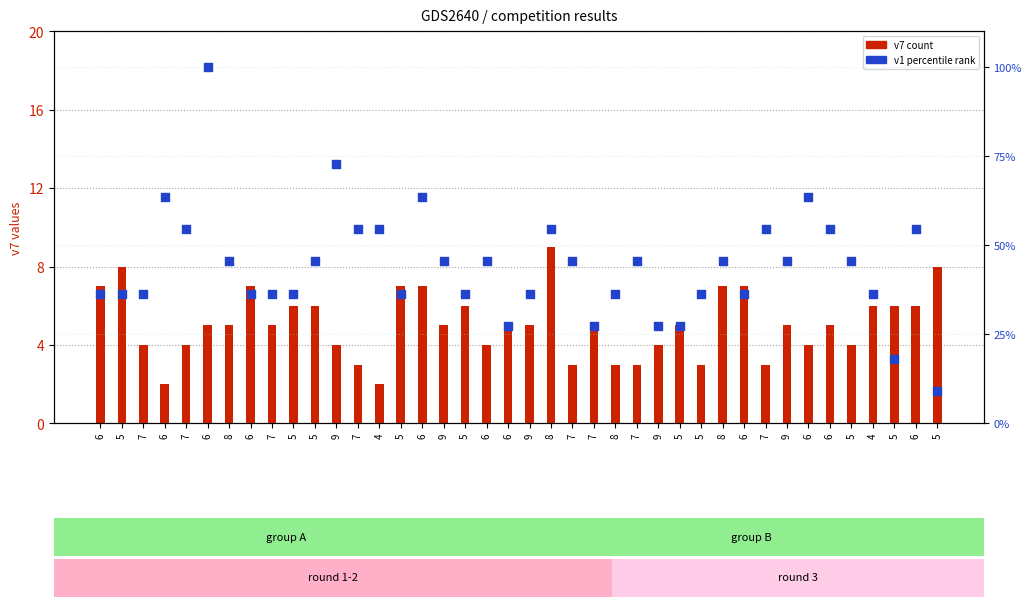

Which series contains the lowest Y value?

v7 (count)